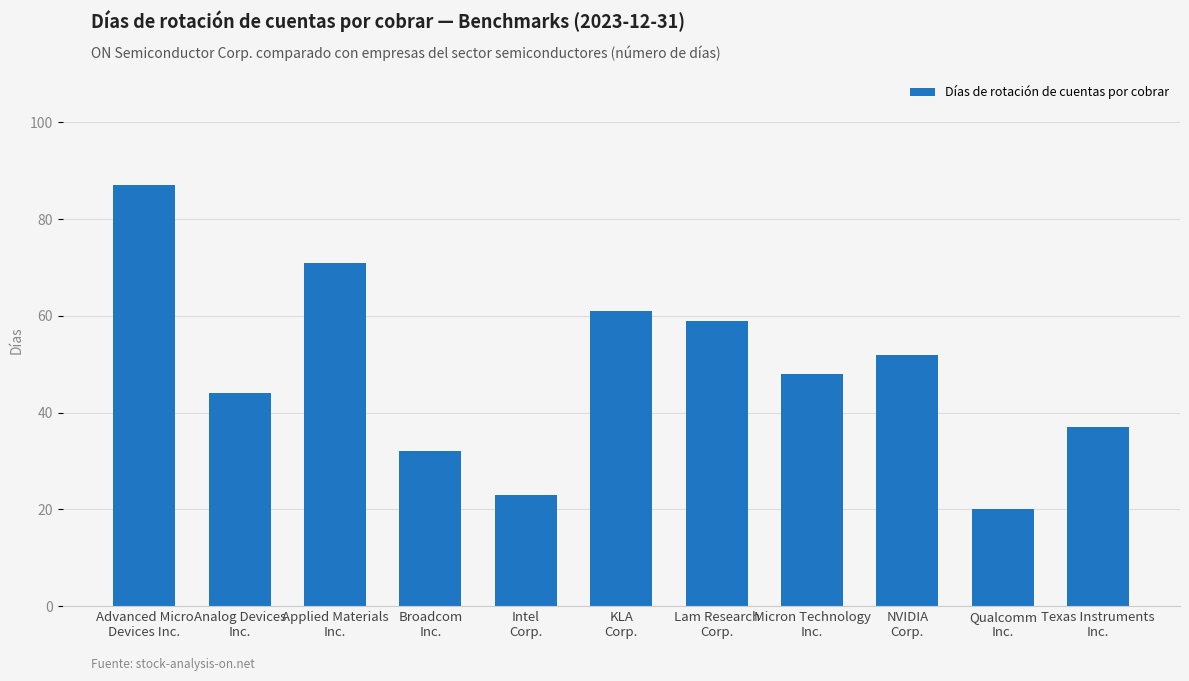

What is the sum of all values?

534